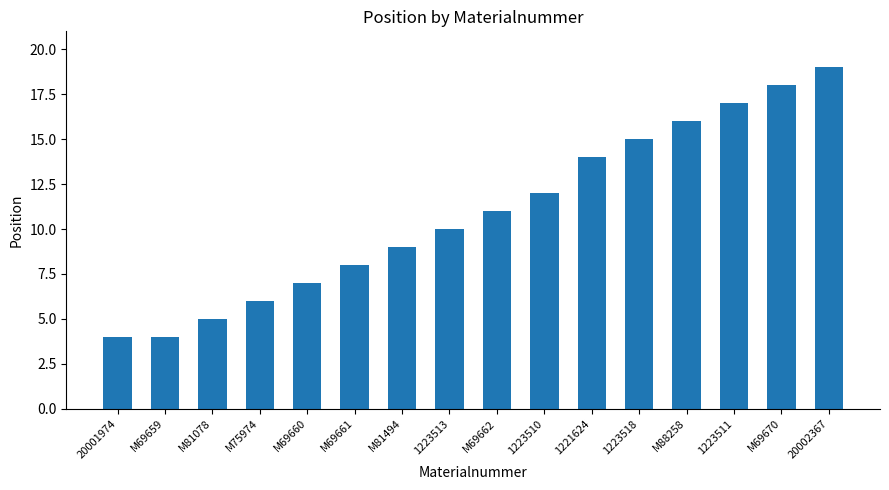

How many bars are there in total?

16